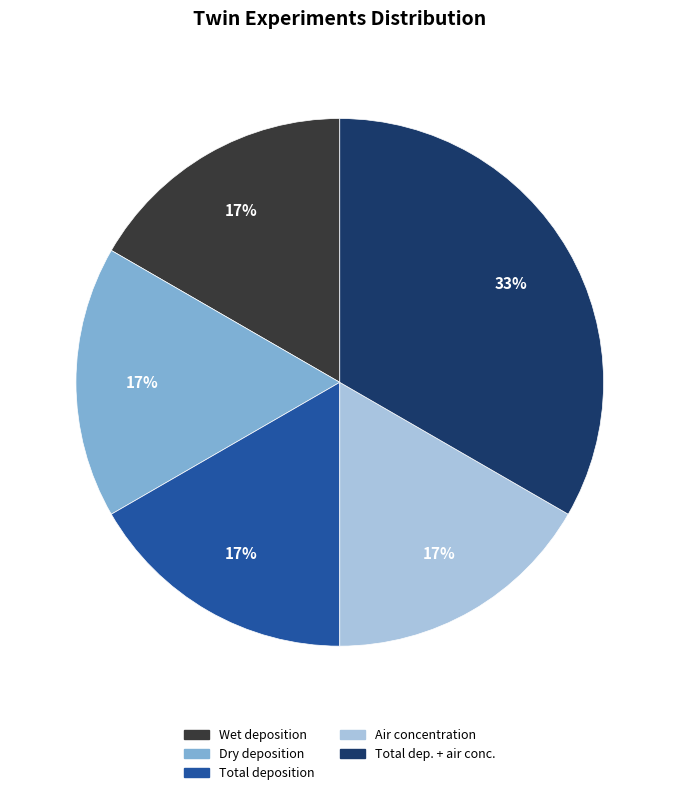

Is it true that Total dep. + air conc. is 19% of the pie?

False